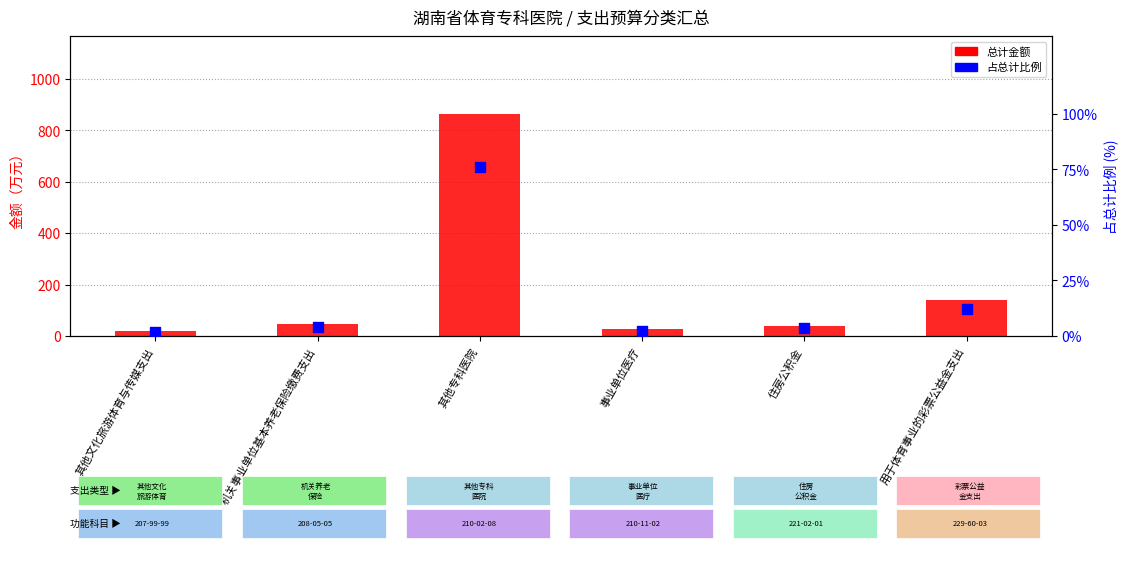

What are all the series names shown in the legend?

总计金额, 占总计比例